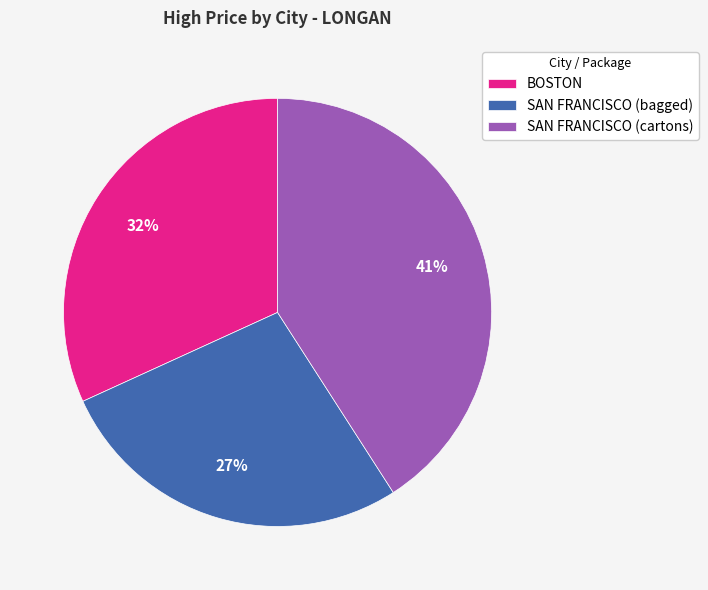

Is it true that SAN FRANCISCO (bagged) is 27% of the pie?

True